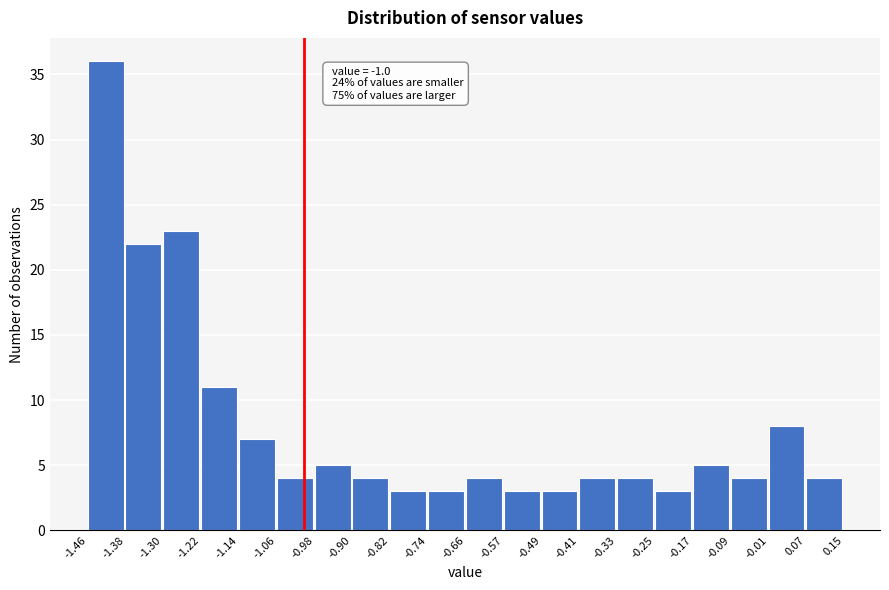

Which range on the x-axis has the tallest bar?

-1.46 to -1.38